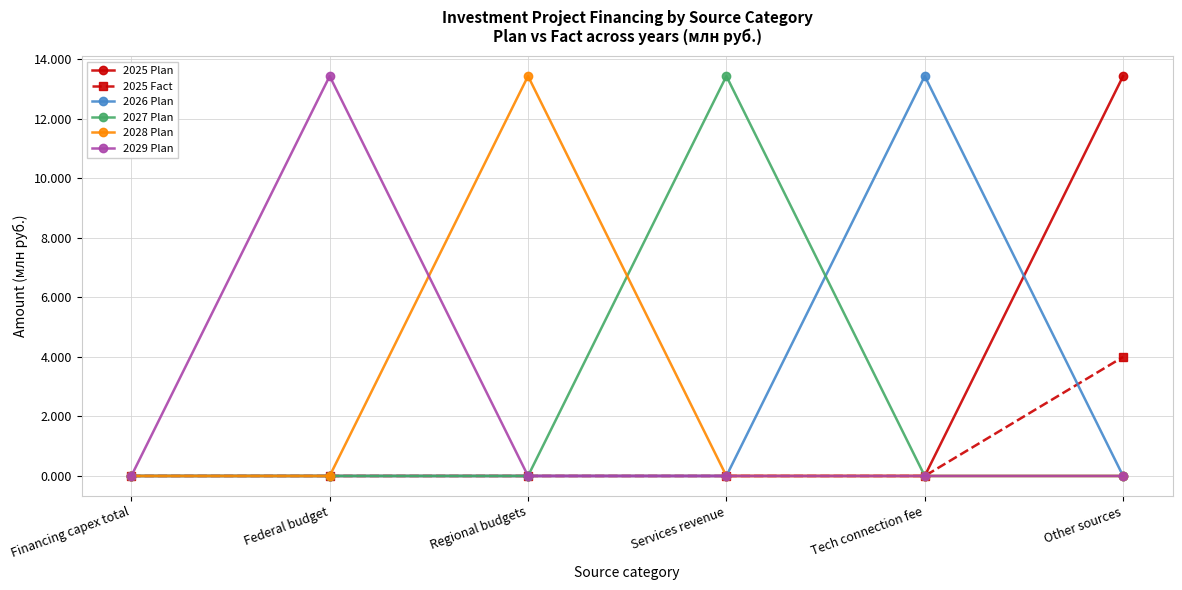

Reading right to left, transcribe all the data shown in this chart.

2025 Plan: Other sources=13.4	Tech connection fee=0.0	Services revenue=0.0	Regional budgets=0.0	Federal budget=0.0	Financing capex total=0.0
2025 Fact: Other sources=4.0	Tech connection fee=0.0	Services revenue=0.0	Regional budgets=0.0	Federal budget=0.0	Financing capex total=0.0
2026 Plan: Other sources=0.0	Tech connection fee=13.4	Services revenue=0.0	Regional budgets=0.0	Federal budget=0.0	Financing capex total=0.0
2027 Plan: Other sources=0.0	Tech connection fee=0.0	Services revenue=13.4	Regional budgets=0.0	Federal budget=0.0	Financing capex total=0.0
2028 Plan: Other sources=0.0	Tech connection fee=0.0	Services revenue=0.0	Regional budgets=13.4	Federal budget=0.0	Financing capex total=0.0
2029 Plan: Other sources=0.0	Tech connection fee=0.0	Services revenue=0.0	Regional budgets=0.0	Federal budget=13.4	Financing capex total=0.0